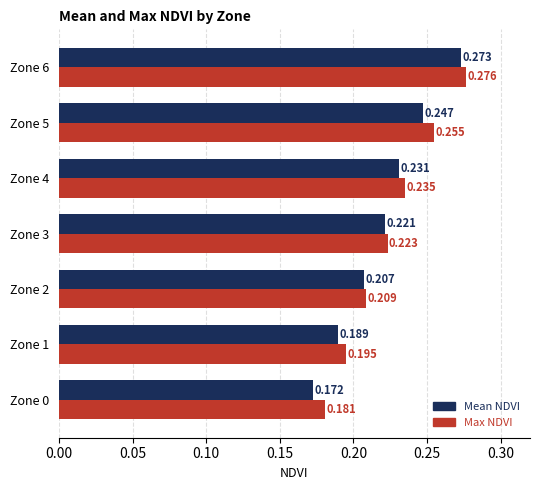

What are all the series names shown in the legend?

Mean NDVI, Max NDVI